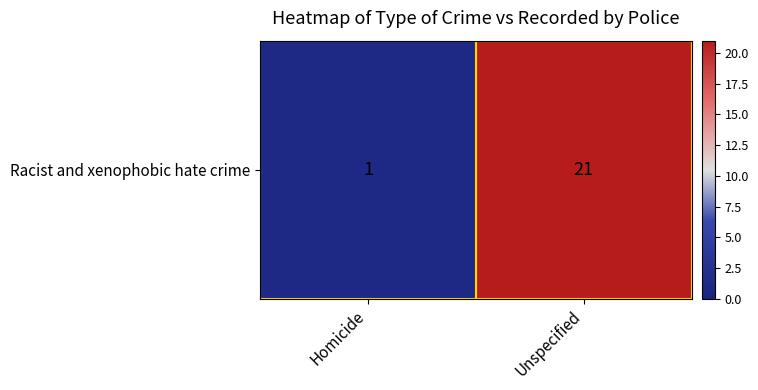

What is the approximate value at Unspecified?

21